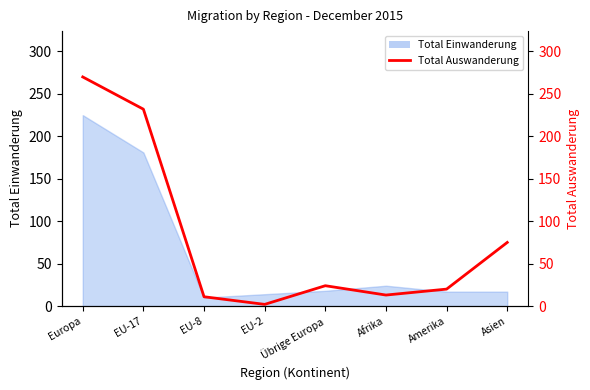

List the labels in order of value, smallest first.

EU-2, EU-8, Afrika, Amerika, Übrige Europa, Asien, EU-17, Europa